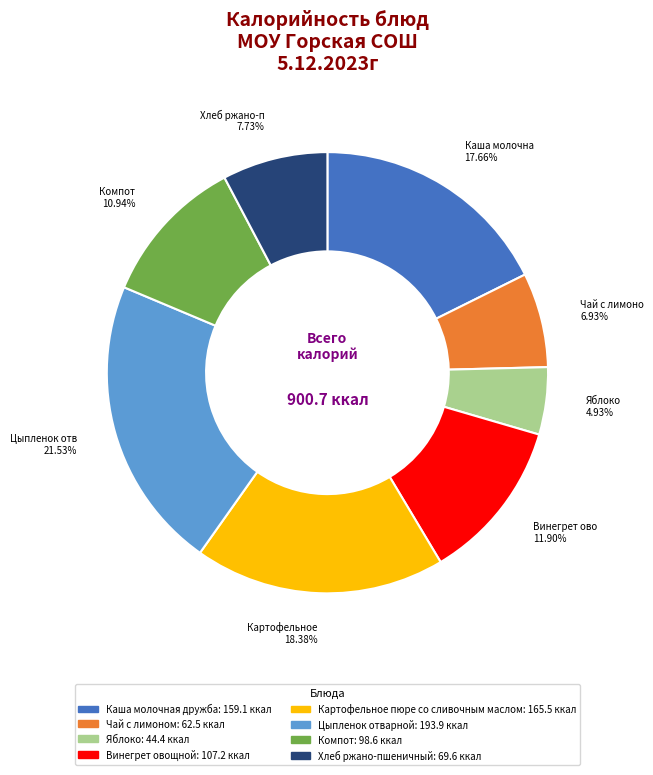

Is there a majority slice in this chart?

No